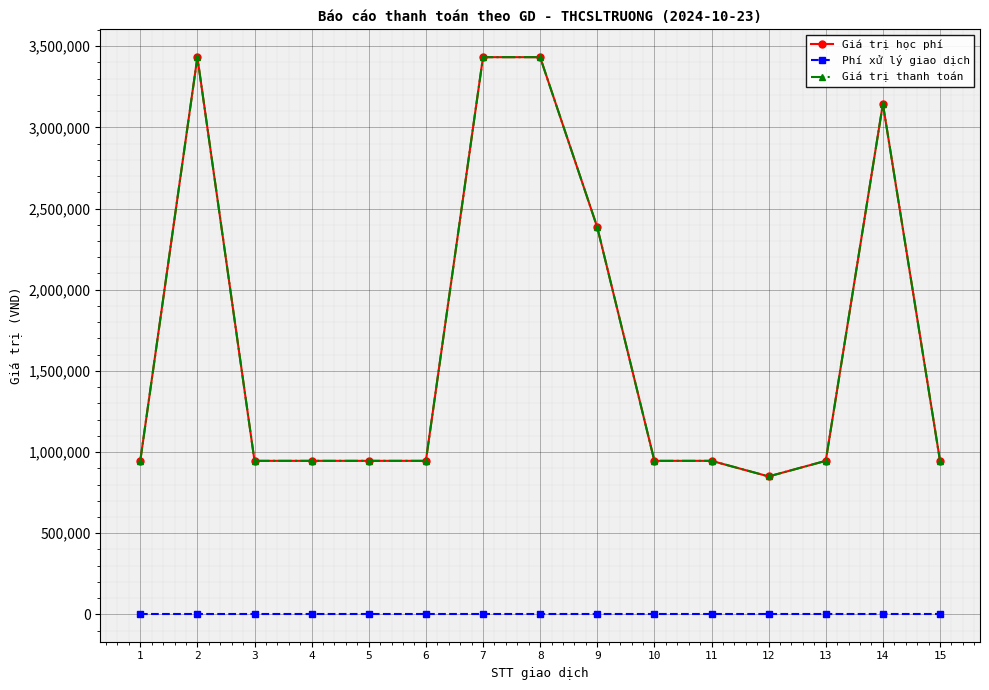

Where is the first local maximum for Giá trị thanh toán?

2